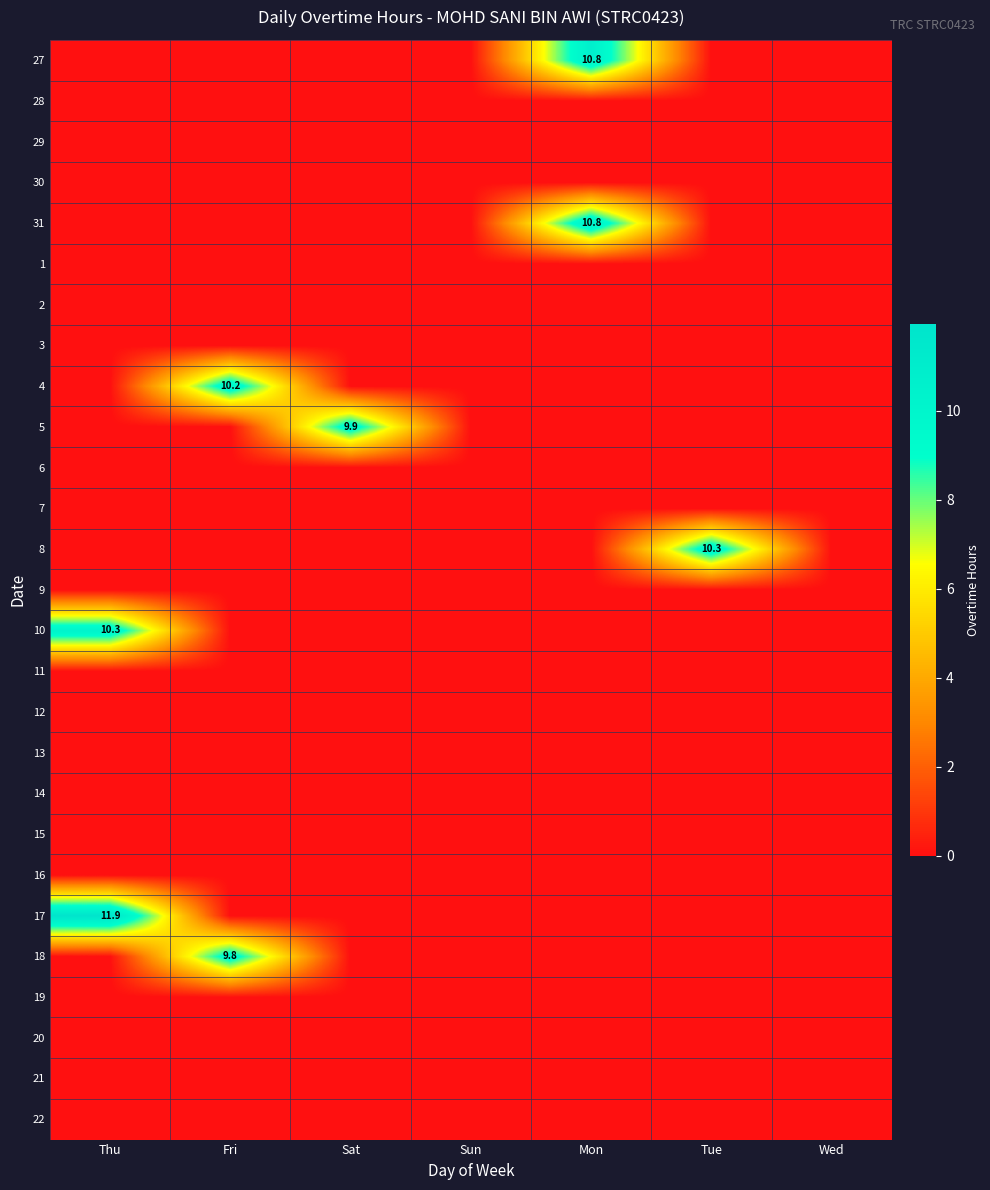

What is the spread (max minus min) of values at Fri?

10.2